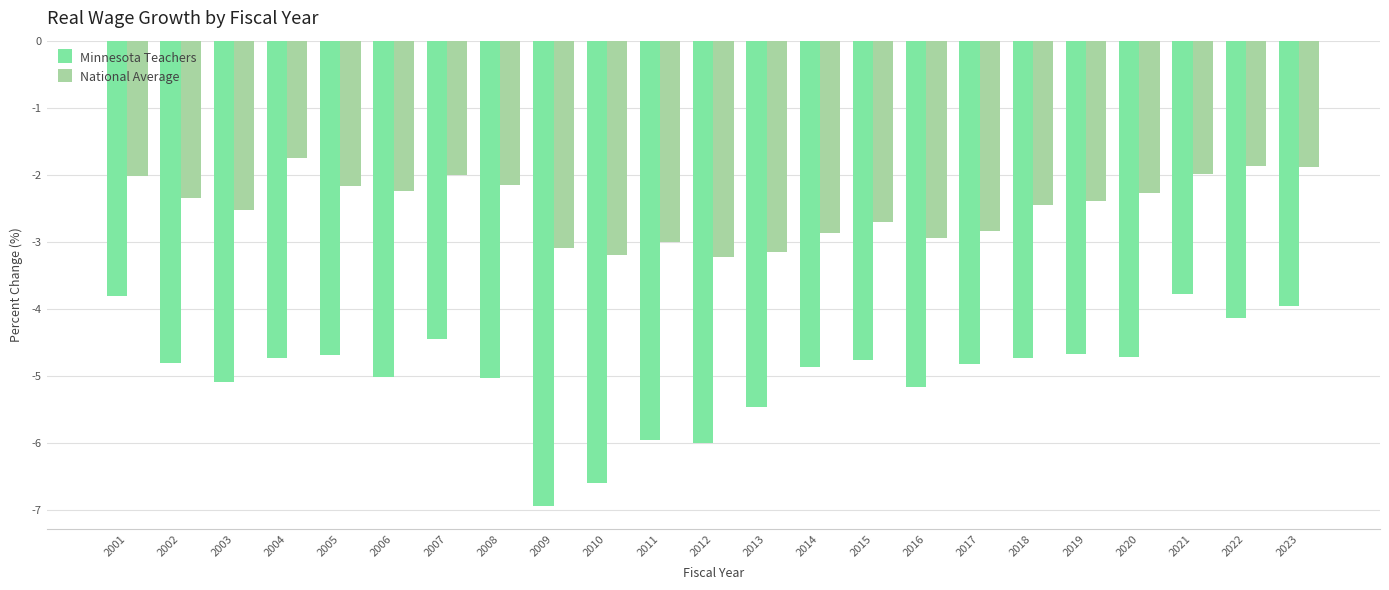

The Minnesota Teachers series shows -1.2 at 2014. True or false?

False